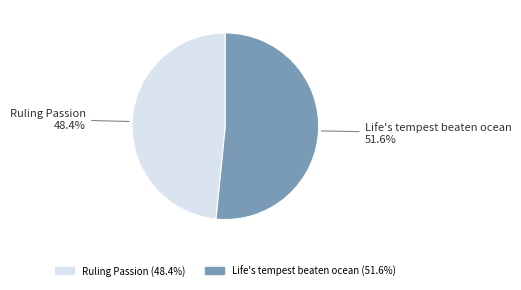

Is there a majority slice in this chart?

Yes